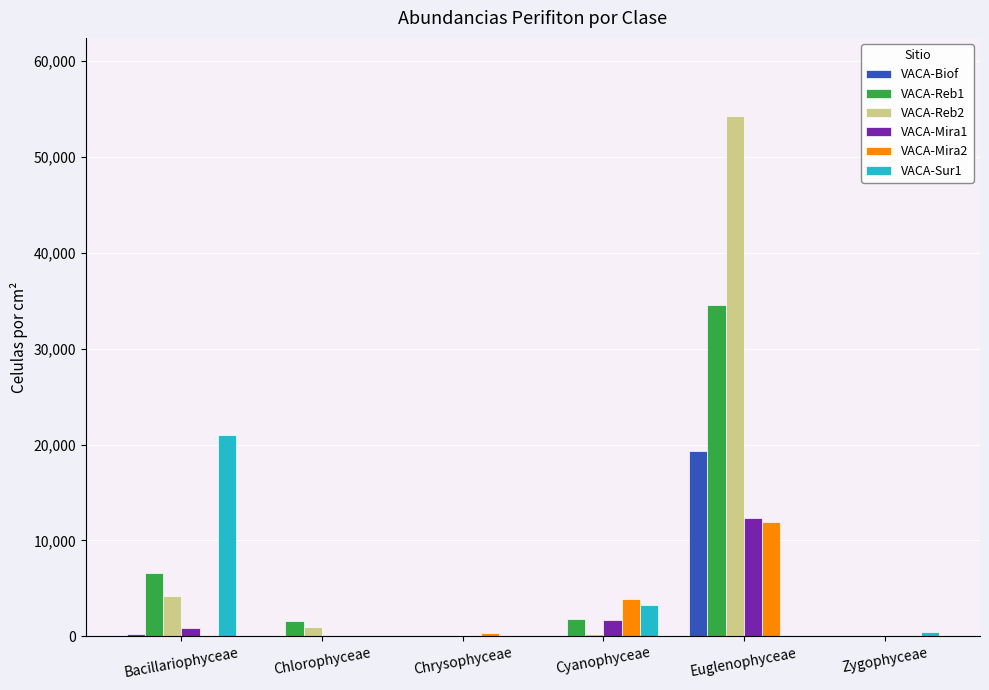

Which series has the largest total across all categories?

VACA-Reb2